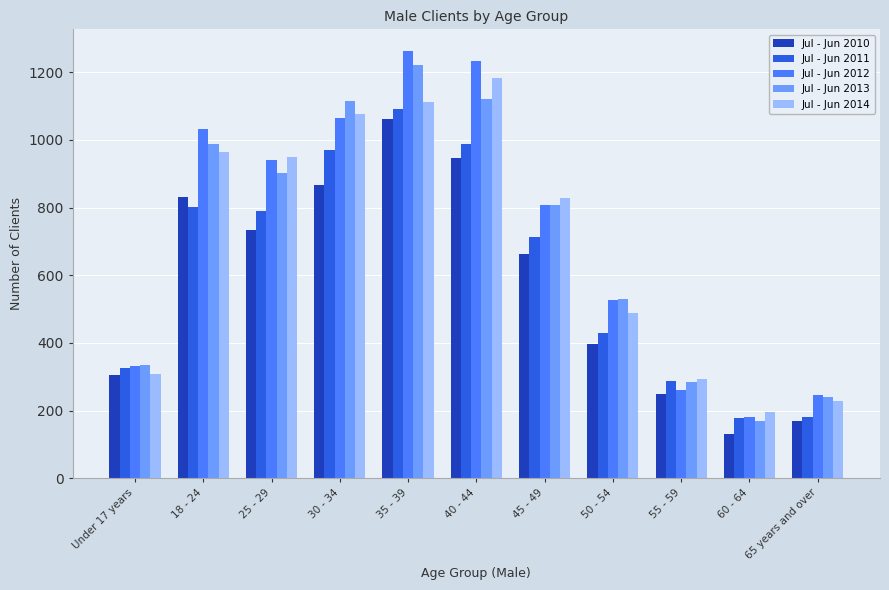

What is the approximate value of Jul - Jun 2011 at 18 - 24, to the nearest 10?

800